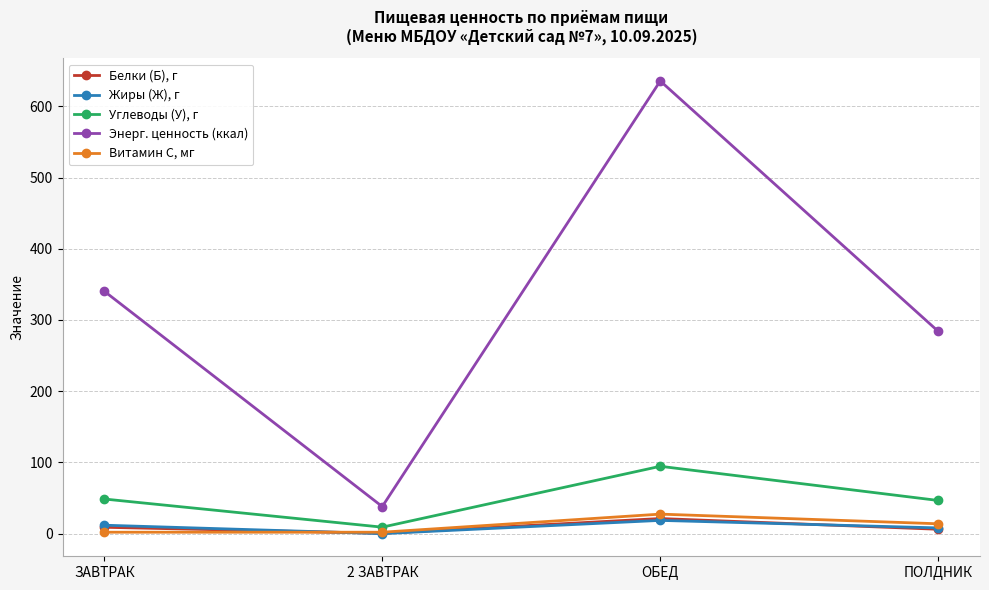

Between ОБЕД and ПОЛДНИК, which series saw the biggest shift?

Энерг. ценность (ккал)